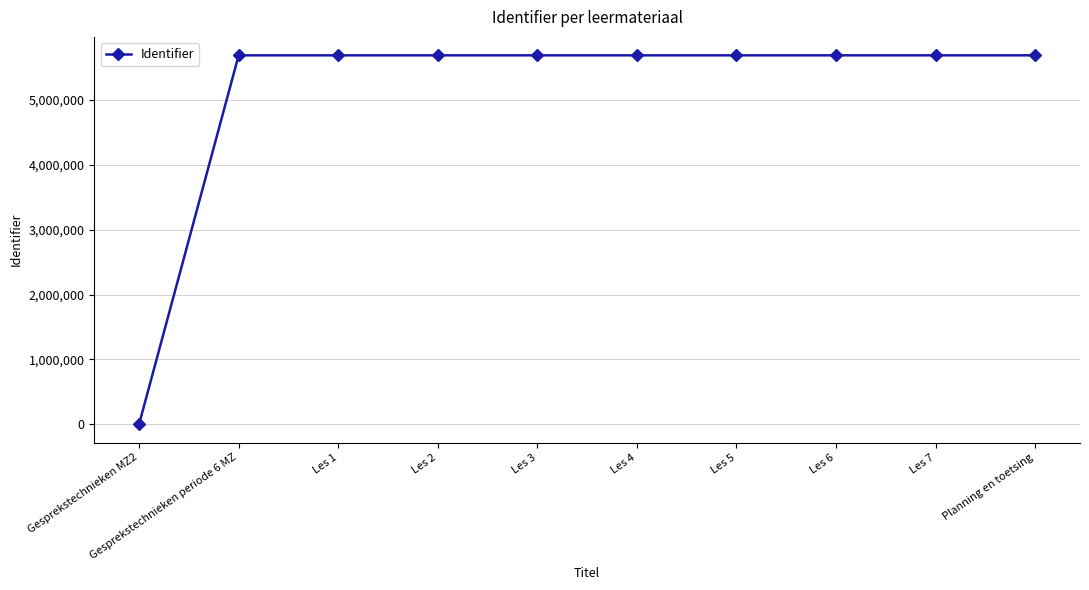

What is the label of the 6th point from the left?

Les 4